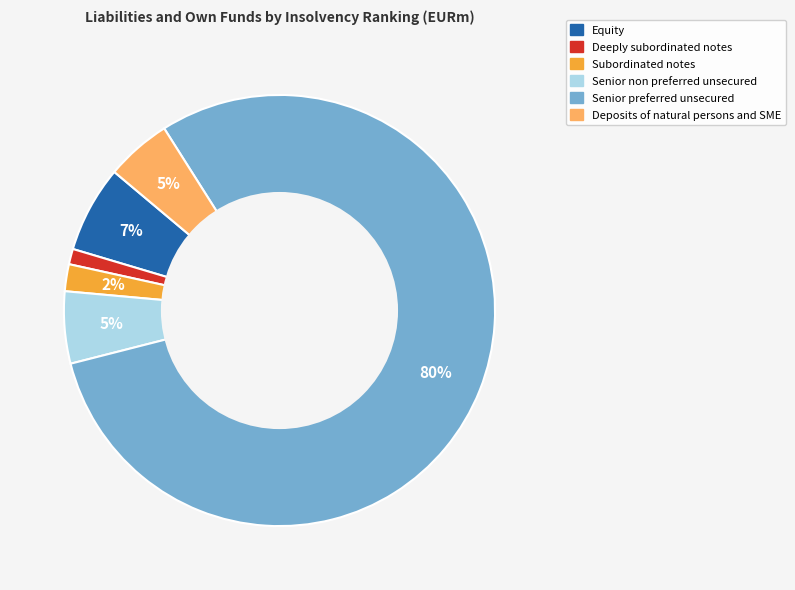

To the nearest percent, what portion does Deeply subordinated notes represent?

1%